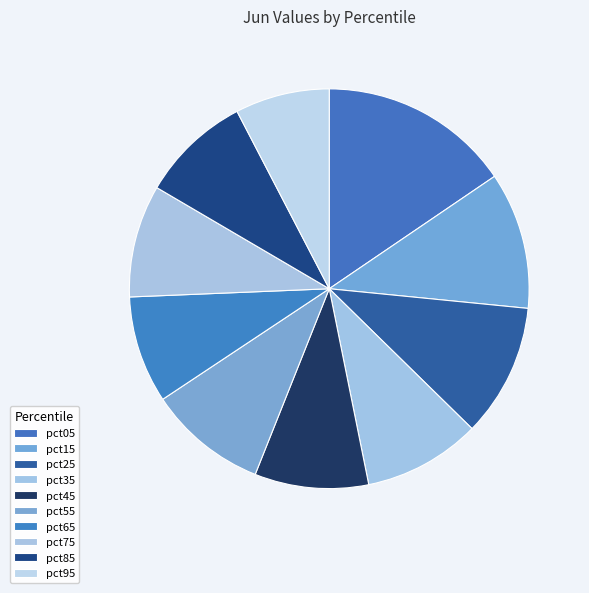

Count the number of slices in the pie.

10